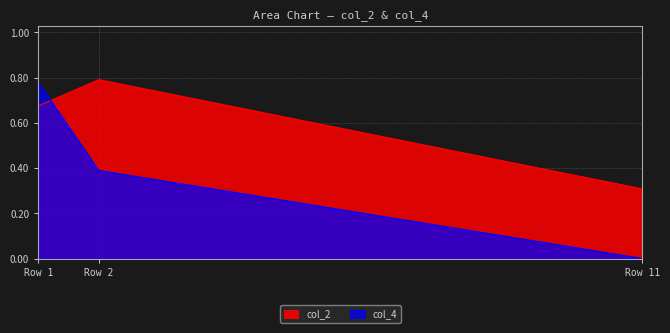

At which category is the sum across all series the highest?

Row 1